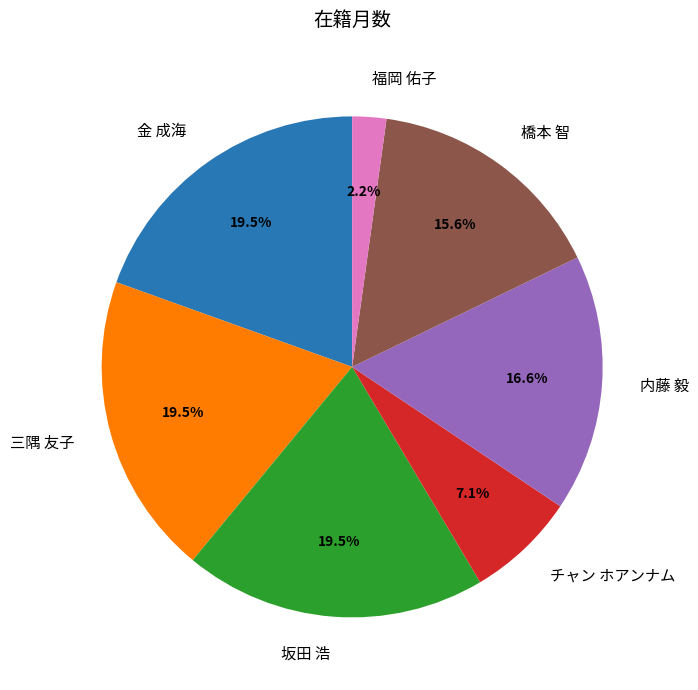

Between チャン ホアンナム and 福岡 佑子, which is larger?

チャン ホアンナム